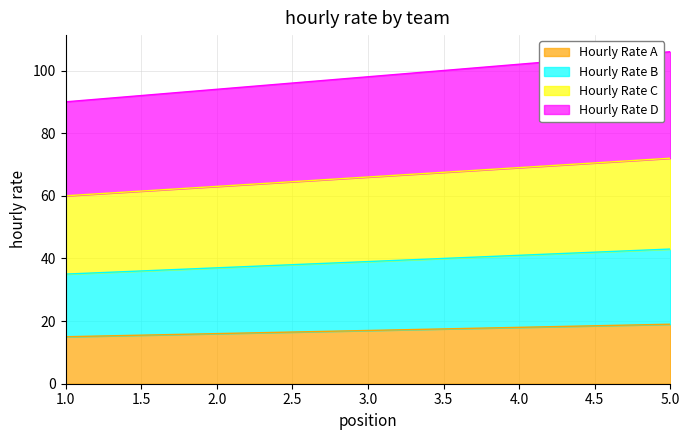

Reading left to right, transcribe all the data shown in this chart.

Hourly Rate A: 15	16	17	18	19
Hourly Rate B: 35	37	39	41	43
Hourly Rate C: 60	63	66	69	72
Hourly Rate D: 90	94	98	102	106